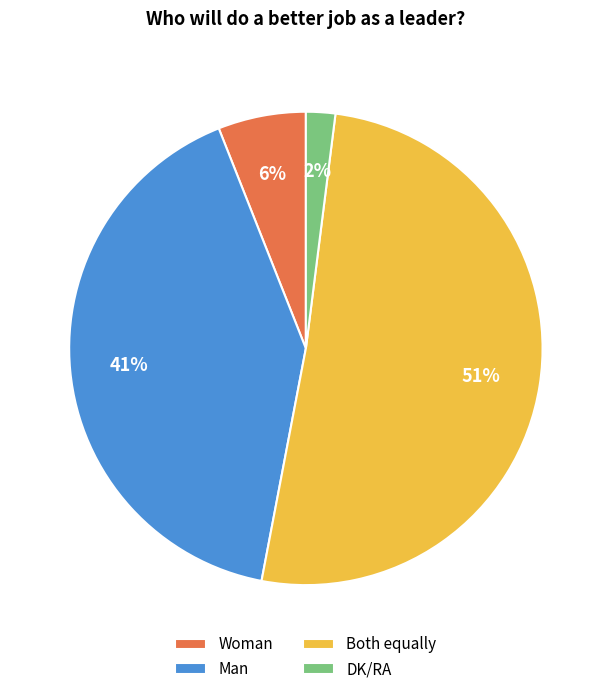

Combined, do DK/RA and Man account for over 50%?

No